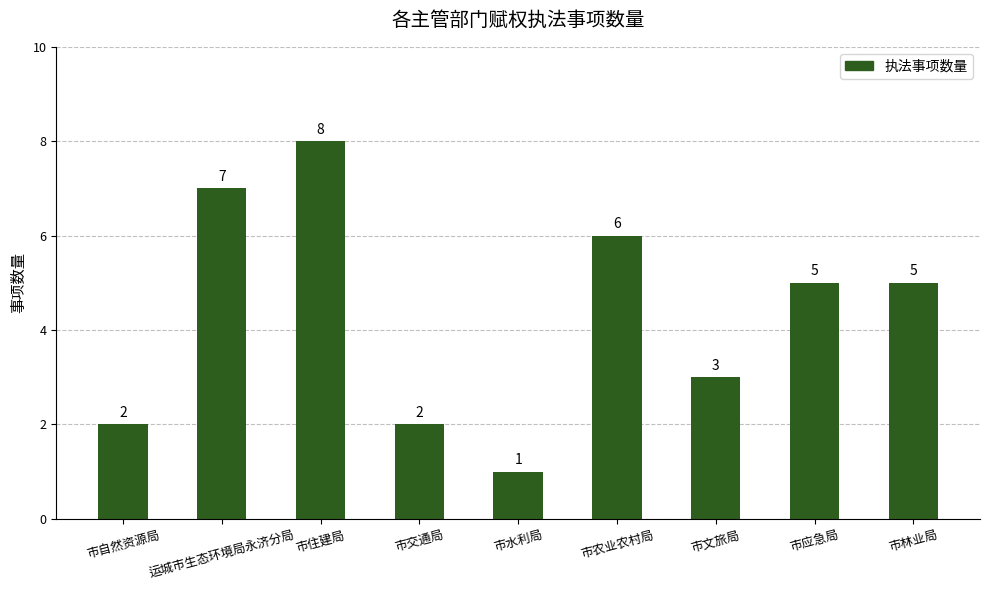

Between 市应急局 and 市住建局, which is larger?

市住建局